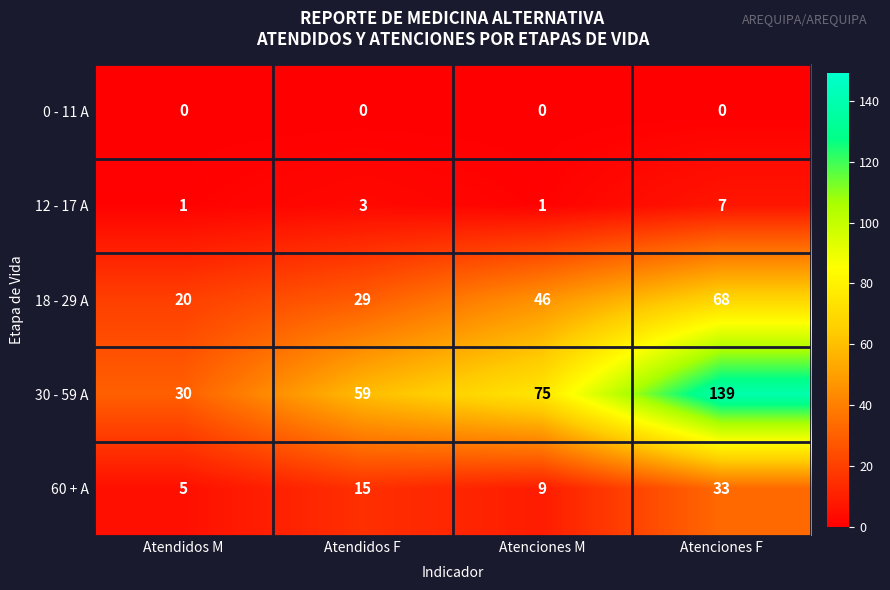

Is it true that 60 + A equals 5 at Atendidos F?

False